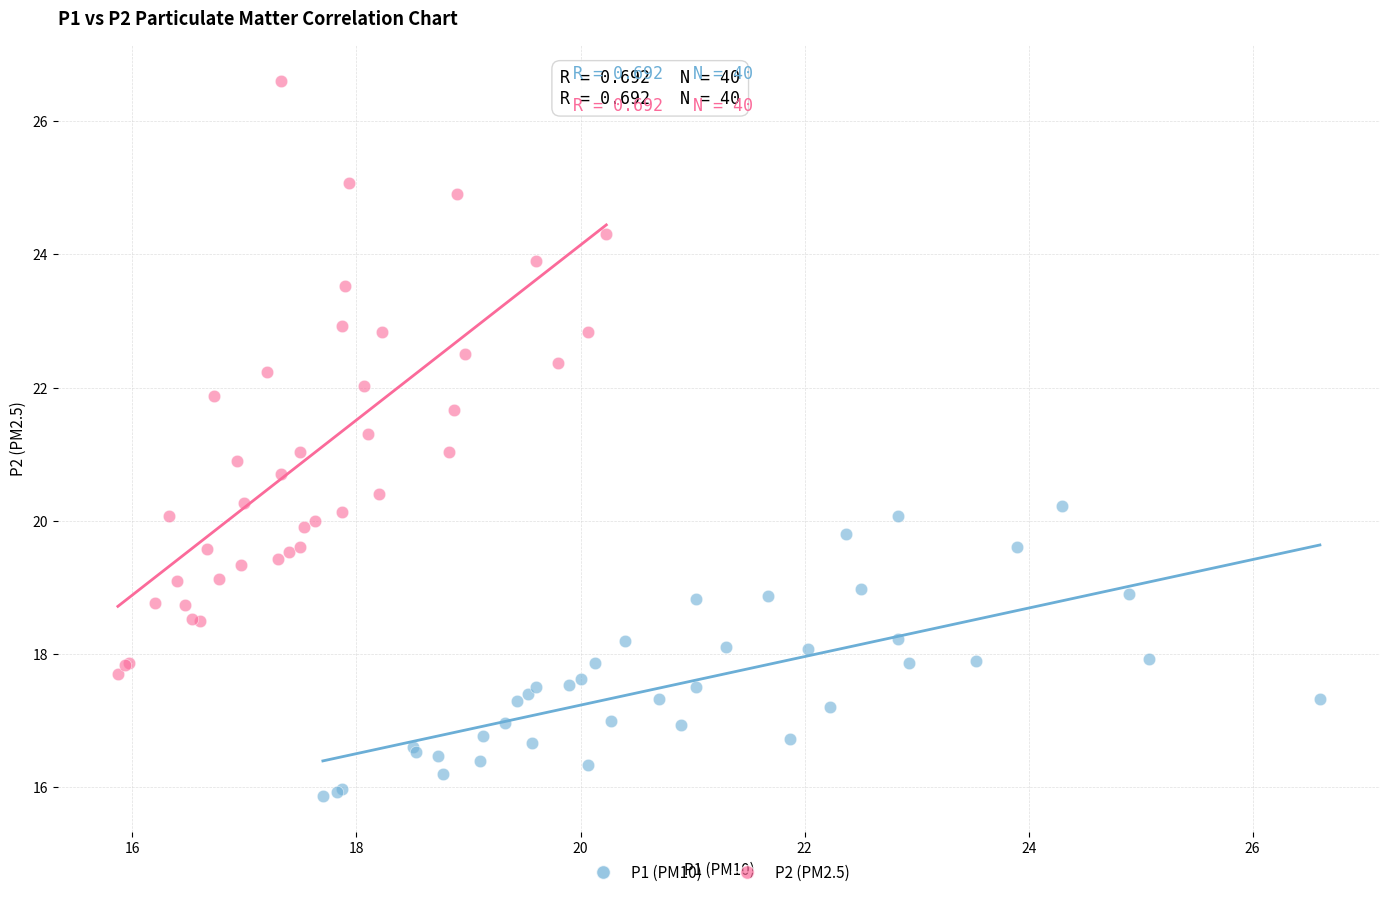

Which series has the largest Y range (max minus min)?

P2 (PM2.5)